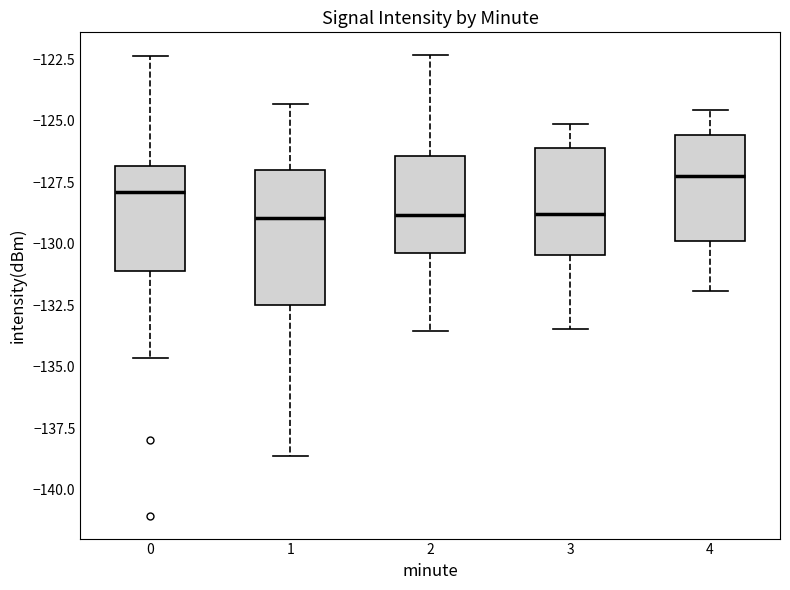

Which box is the tallest, from its lower edge to its upper edge?

1